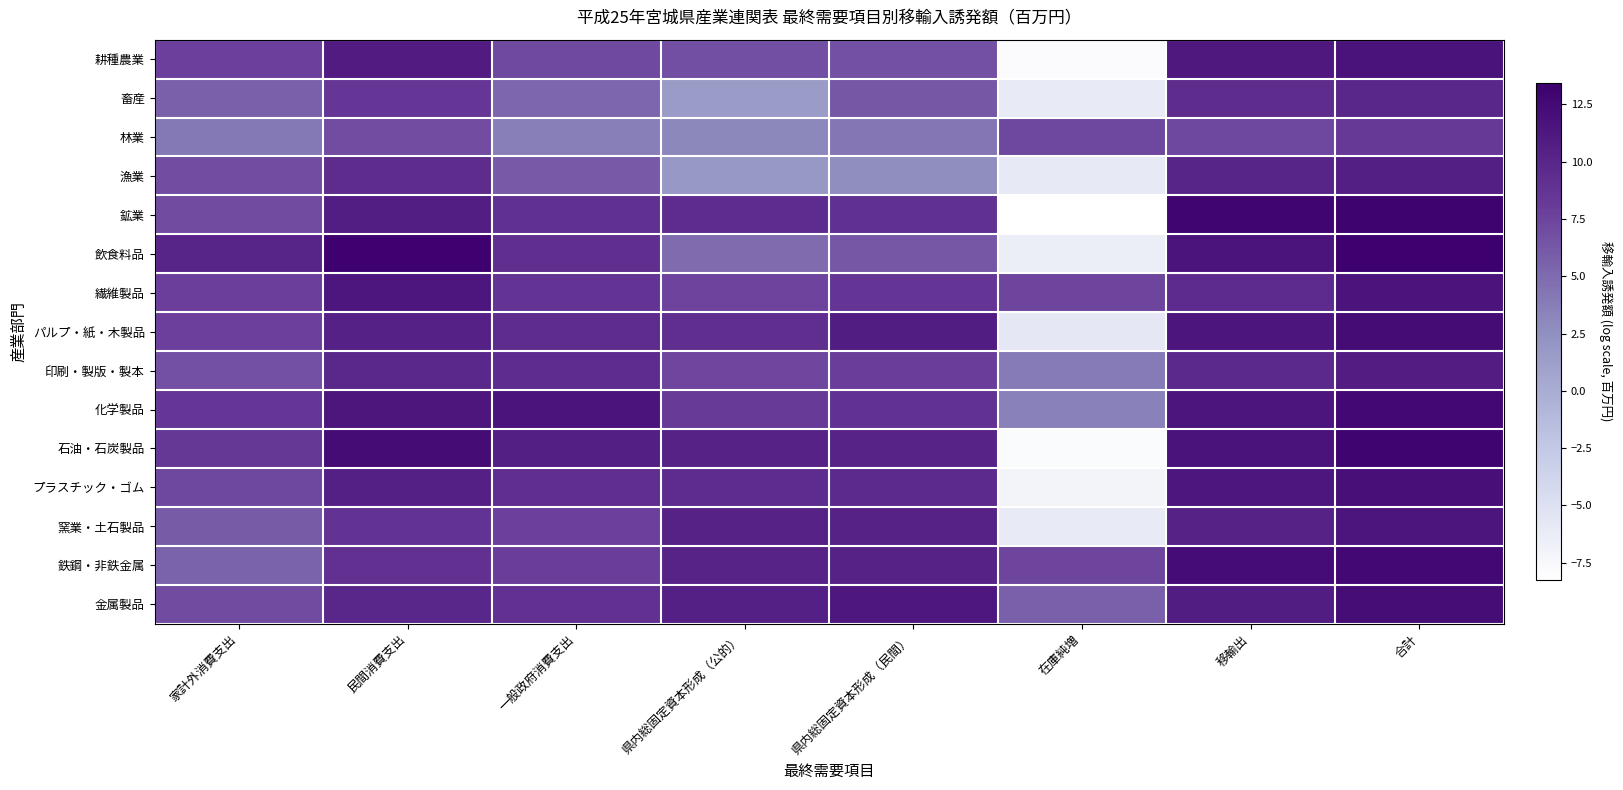

Between 家計外消費支出 and 移輸出, which series saw the biggest shift?

鉄鋼・非鉄金属